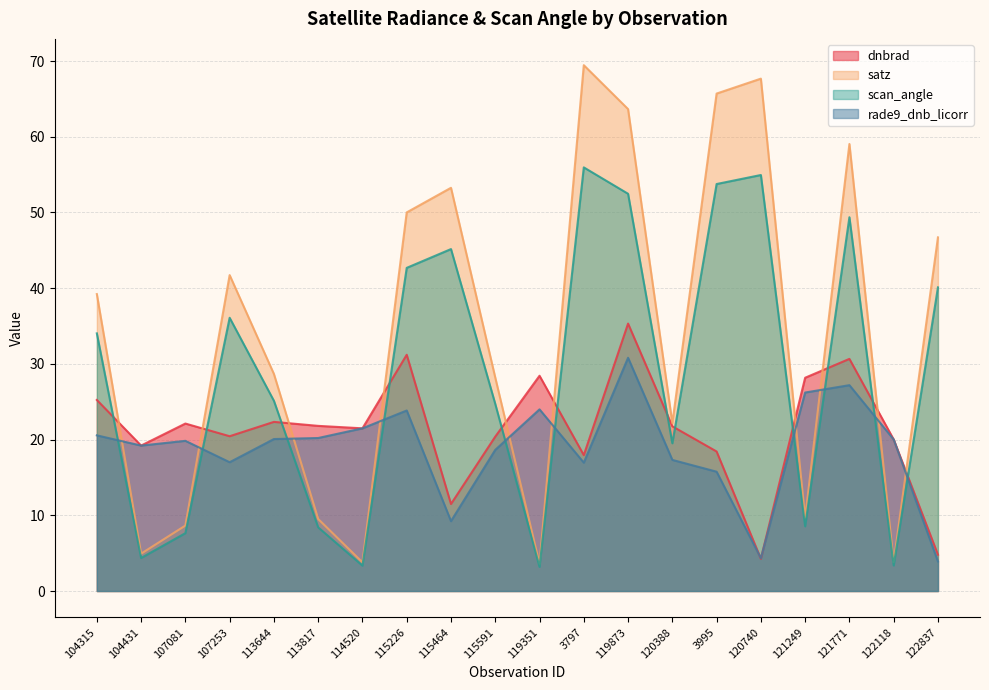

At which category does the chart reach its minimum across all series?

119351